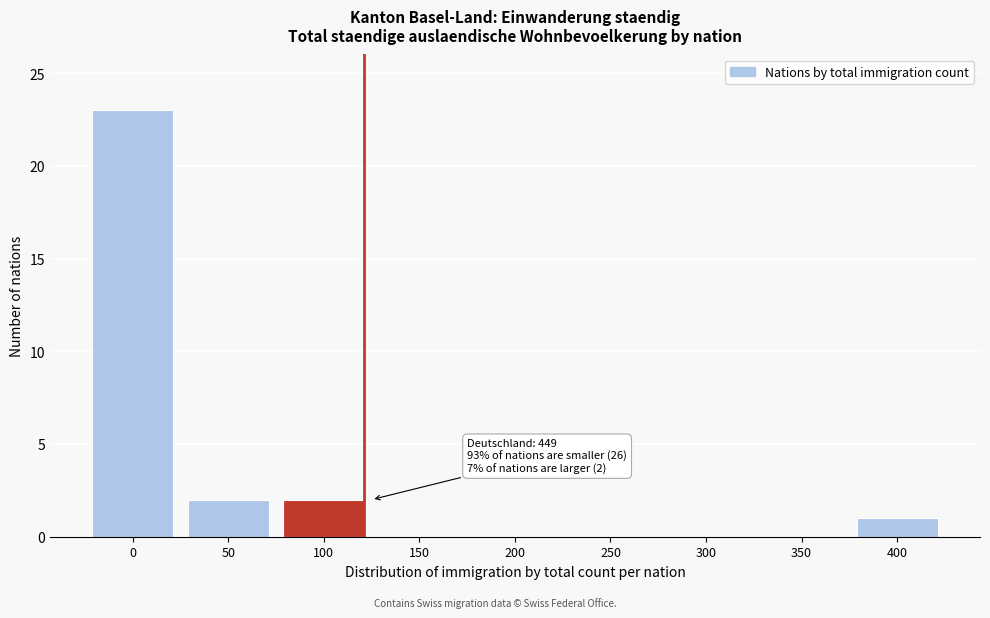

Reading left to right, list all the values displayed in this chart.

0=23	50=2	100=2	150=0	200=0	250=0	300=0	350=0	400=1